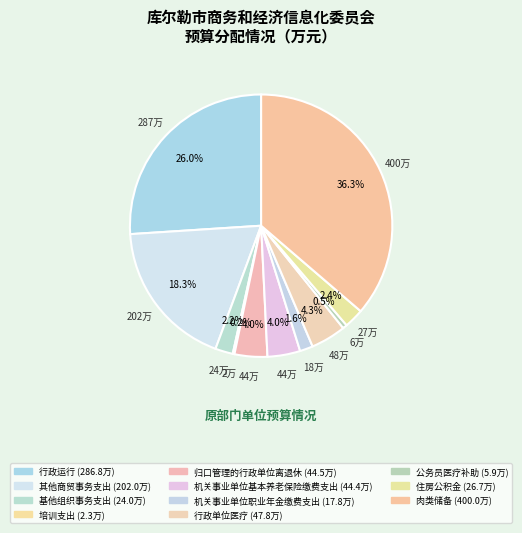

Rank the categories by value from lowest to highest.

培训支出, 公务员医疗补助, 机关事业单位职业年金缴费支出, 基他组织事务支出, 住房公积金, 机关事业单位基本养老保险缴费支出, 归口管理的行政单位离退休, 行政单位医疗, 其他商贸事务支出, 行政运行, 肉类储备